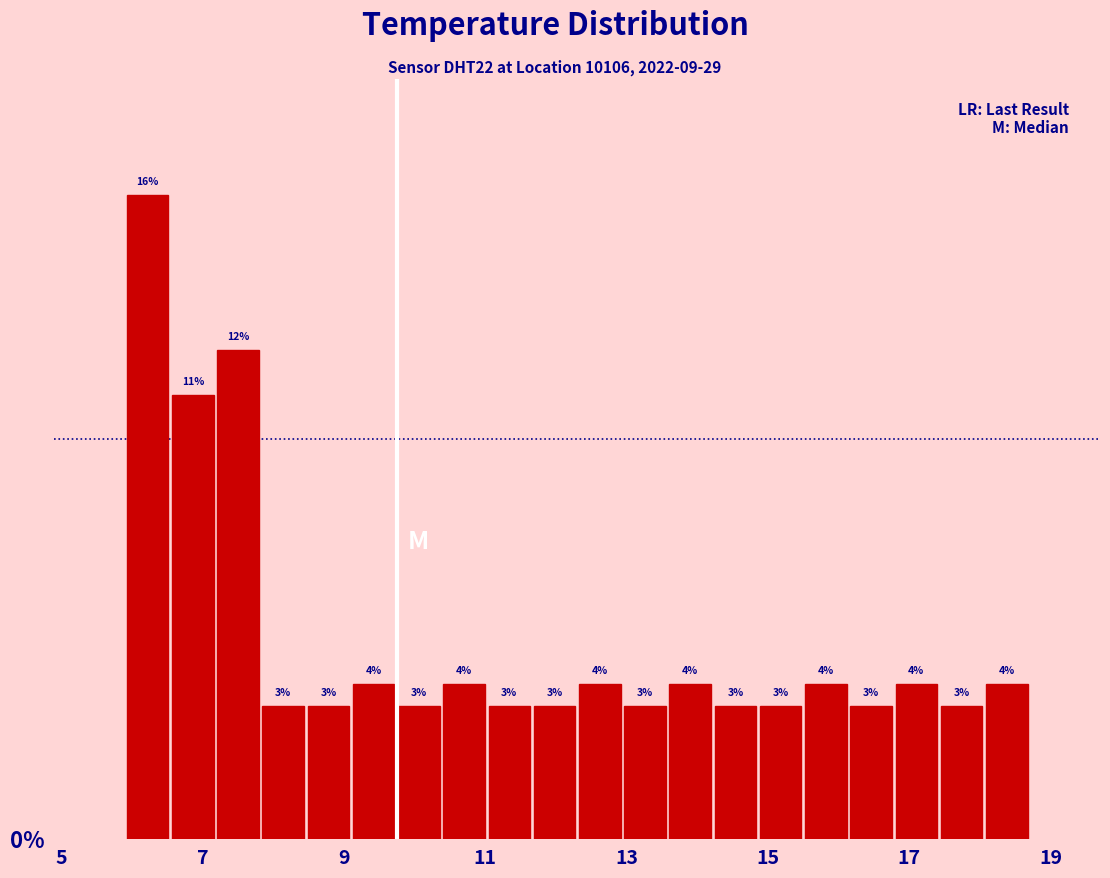

Read against the x-axis, roughly where is the centre of the tallest bar?

6.2